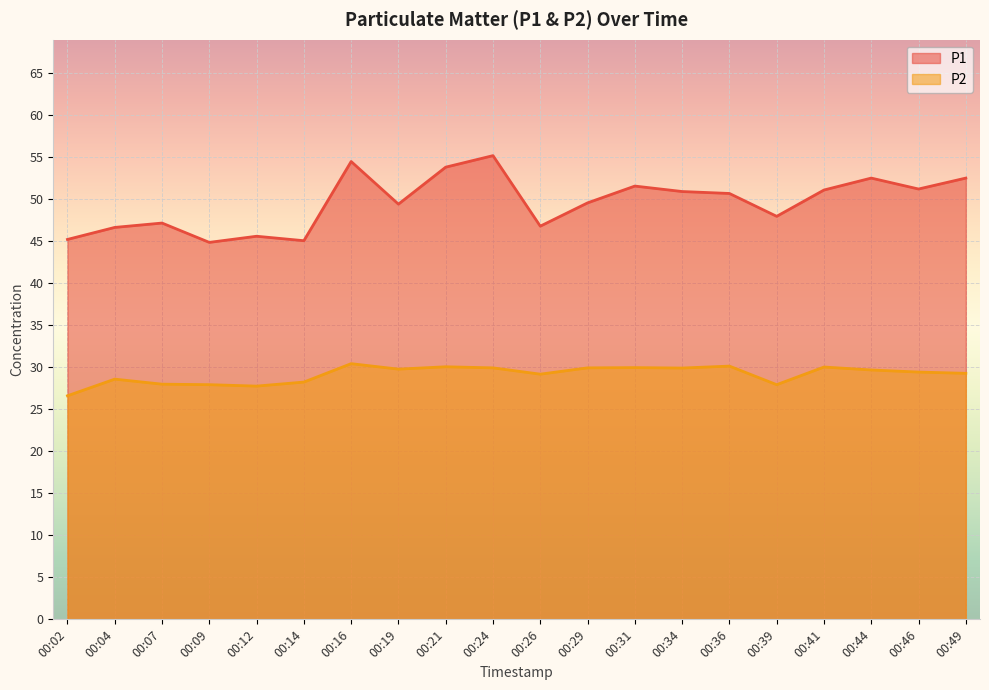

True or false: P2 and P1 cross at least once.

False